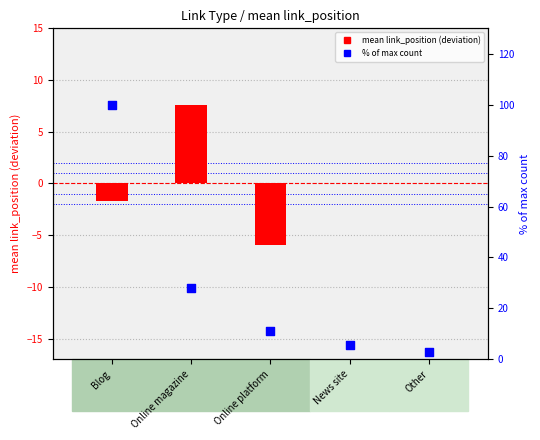

Which series contains the lowest Y value?

mean link_position (deviation)